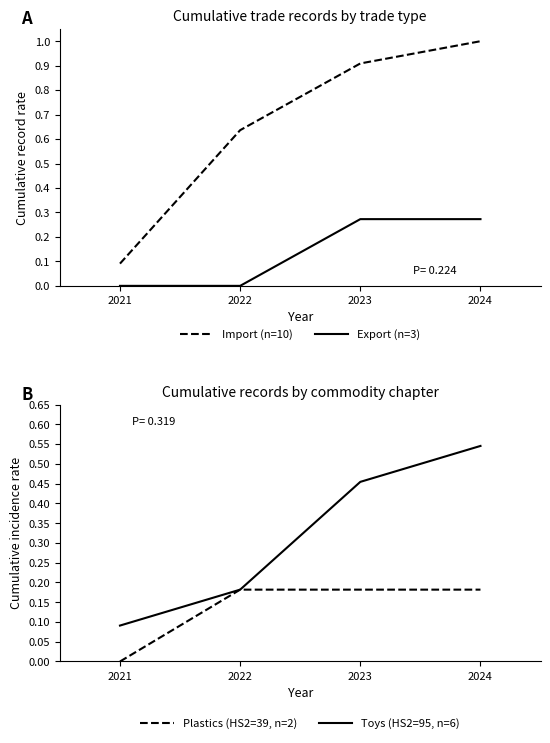

Which label corresponds to the smallest value in the chart?

2021